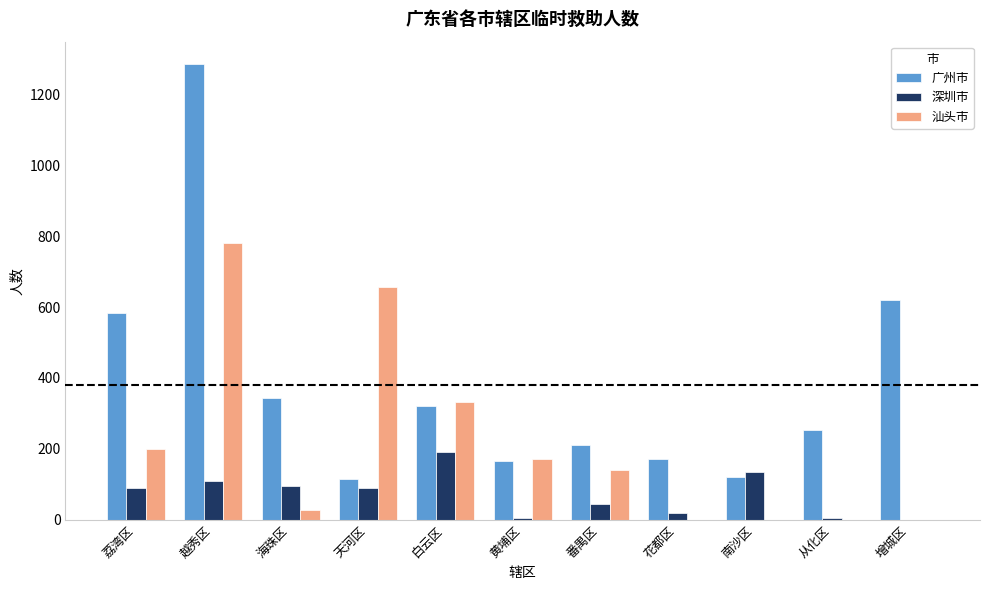

Is the value of 广州市 at 从化区 greater than the value of 汕头市 at 白云区?

No